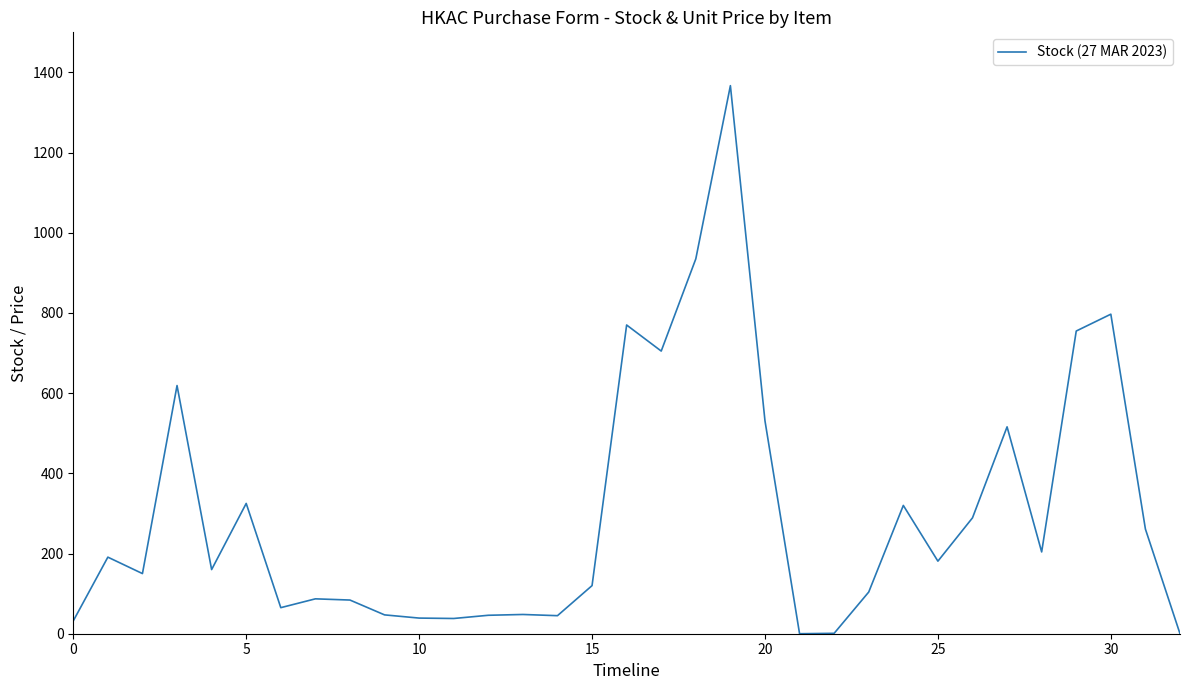

What is the maximum value shown in the chart?

1367